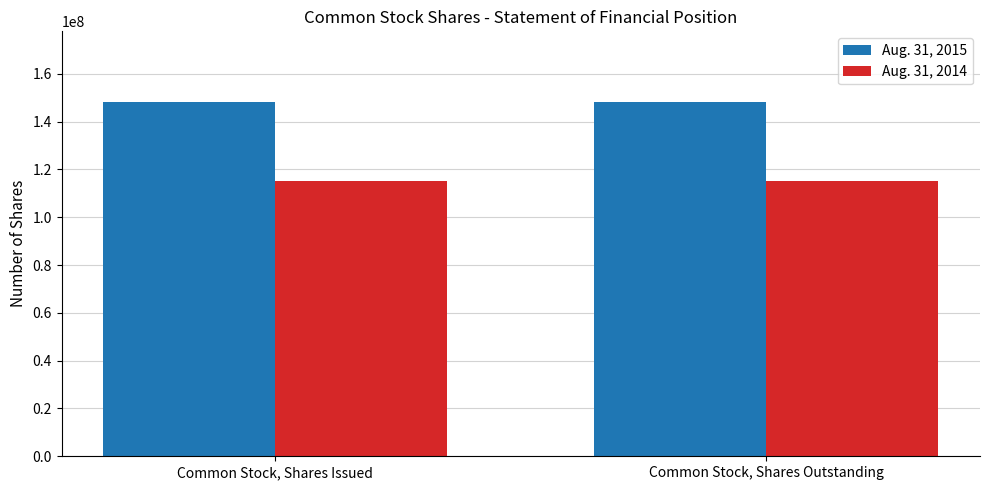

What is the value of the Aug. 31, 2014 bar at the 2nd from the left?

115150246